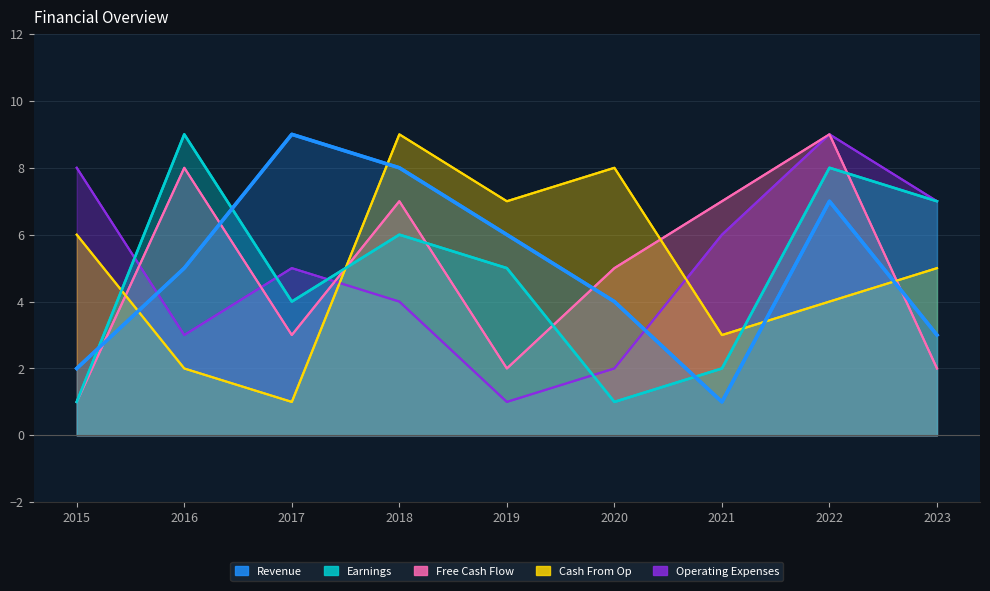

What position from the left is 3?

9